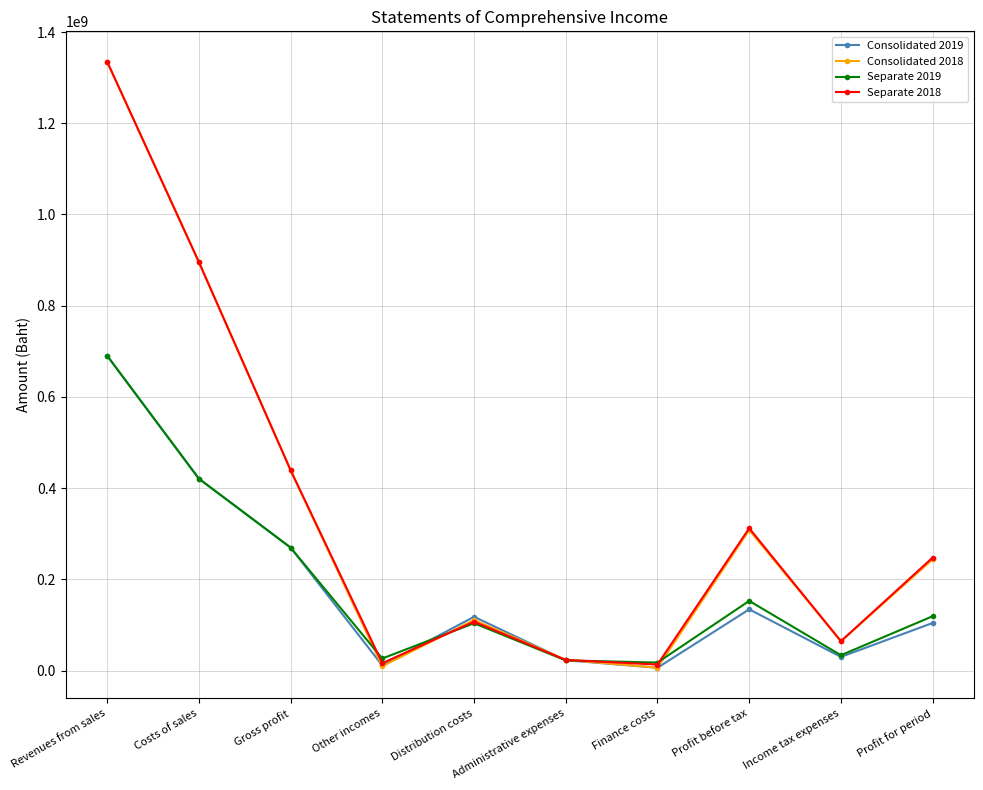

What is the label of the 4th point from the left?

Other incomes